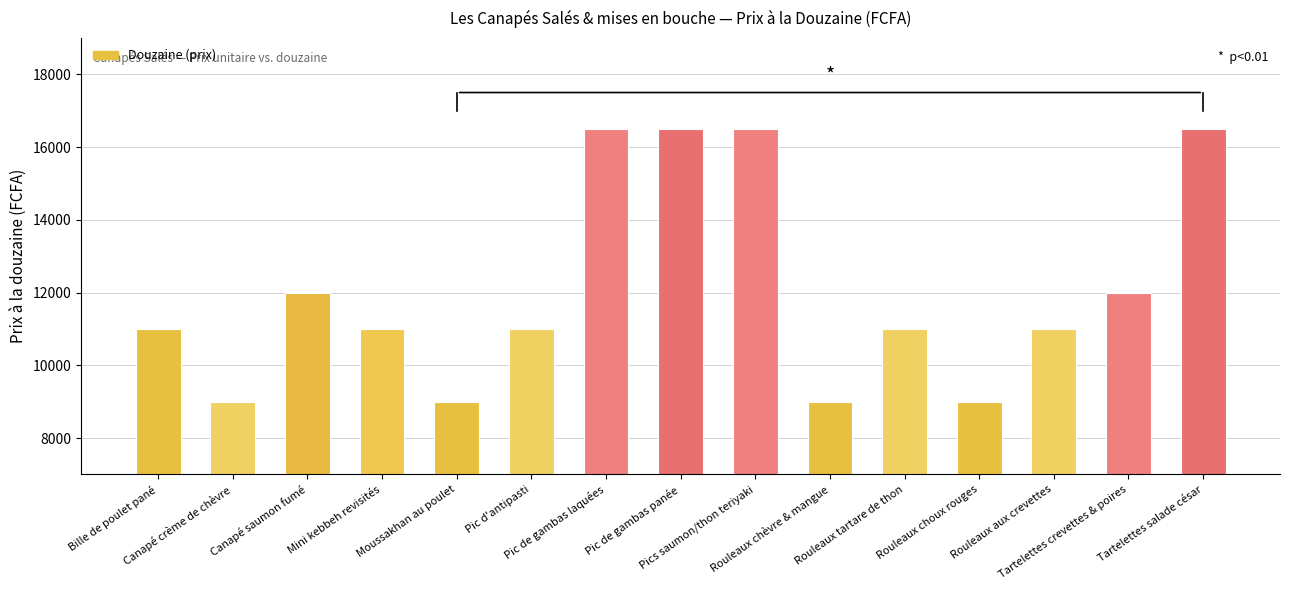

Is it true that the value at Moussakhan au poulet is 12534?

False